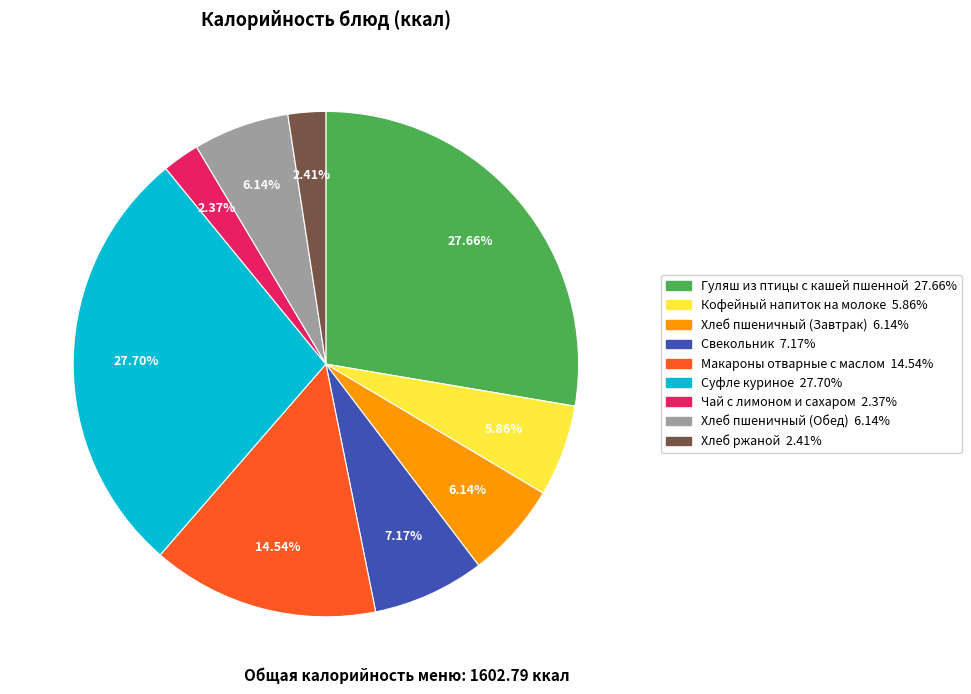

Is Свекольник the majority of the pie?

No